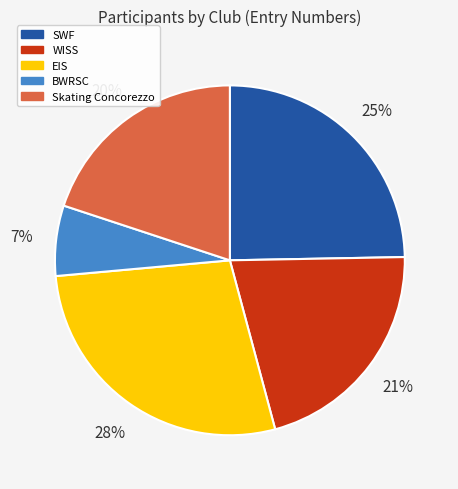

Combined, do Skating Concorezzo and EIS account for over 50%?

No